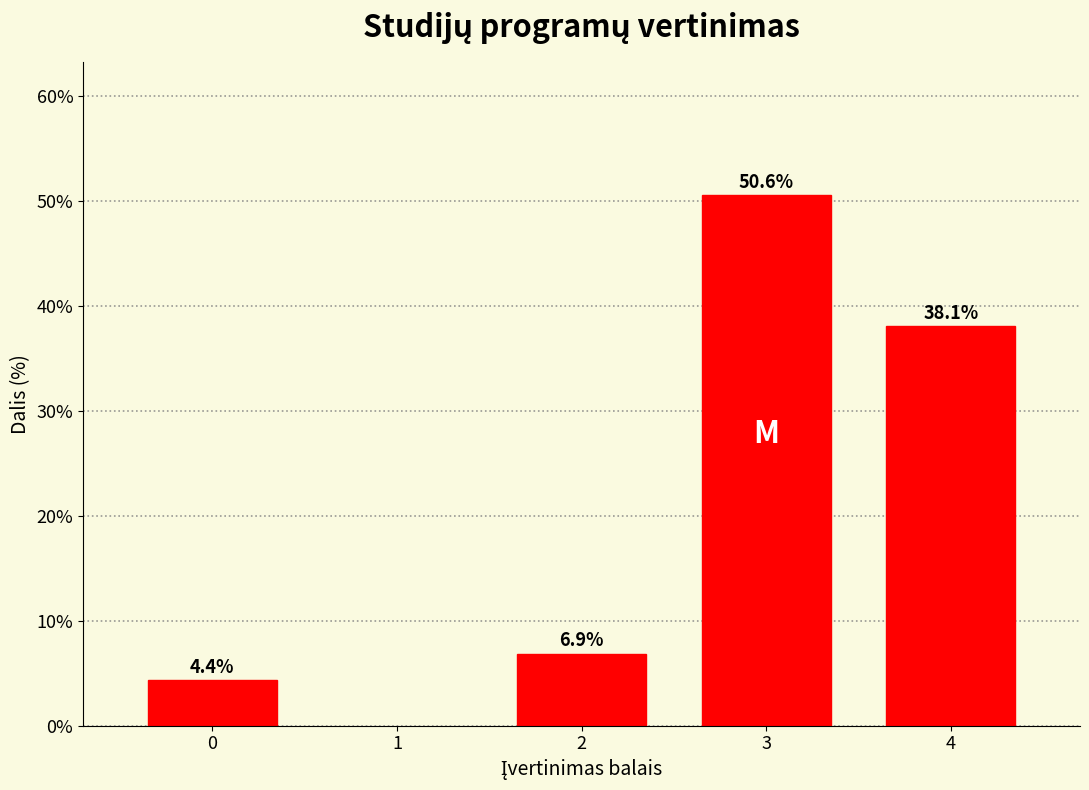

Reading right to left, what are all the values shown in this chart?

38.1	50.6	6.9	4.4